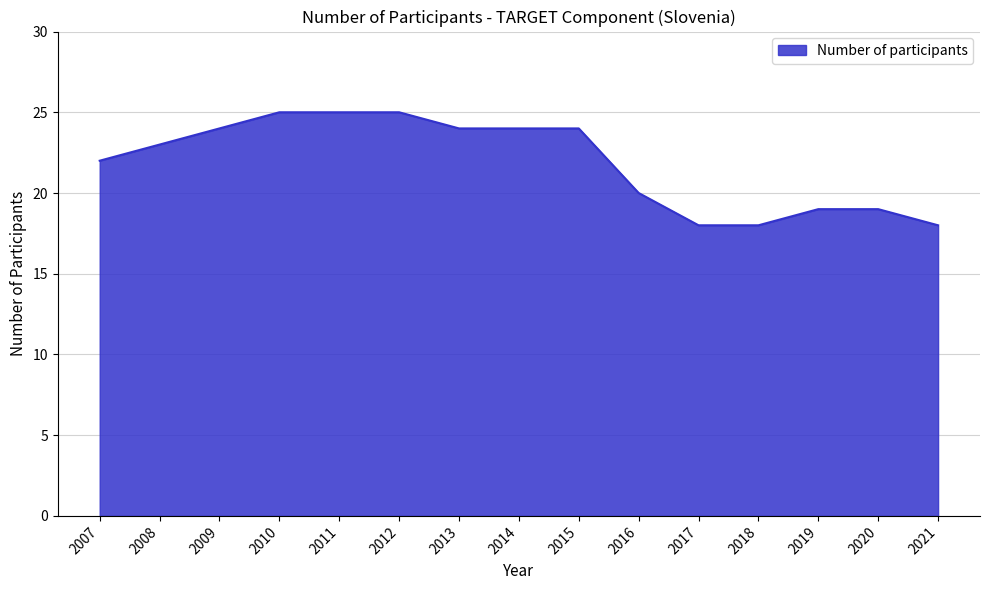

Between 2008 and 2015, which is larger?

2015